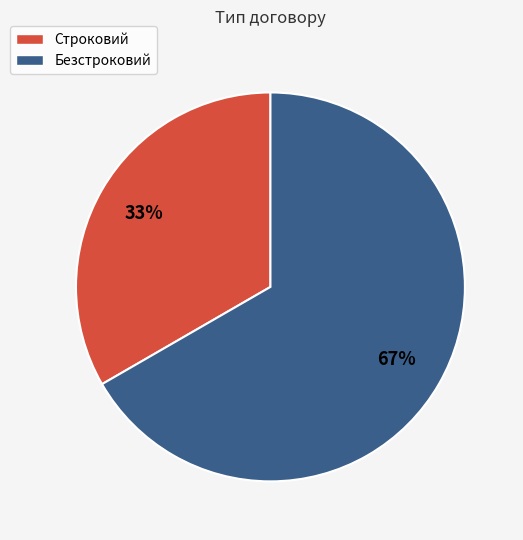

Does Строковий account for over 50% of the chart?

No